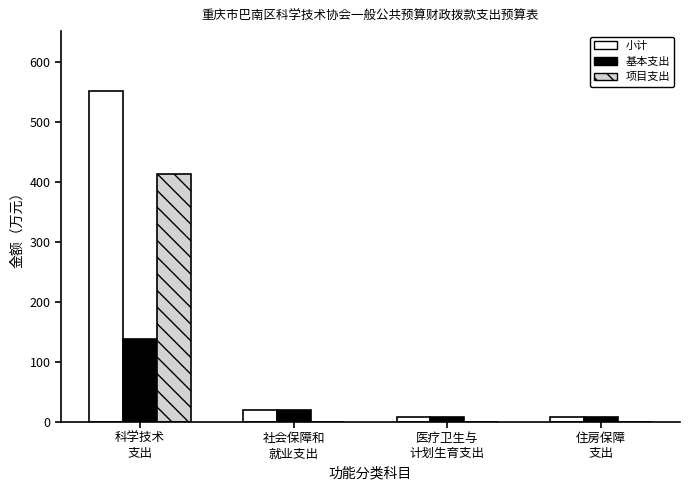

What is the sum of all 项目支出 values?

413.5